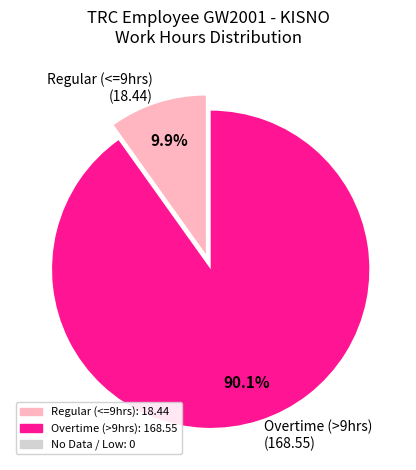

Is the sum of Regular (<=9hrs) and Overtime (>9hrs) greater than half?

Yes